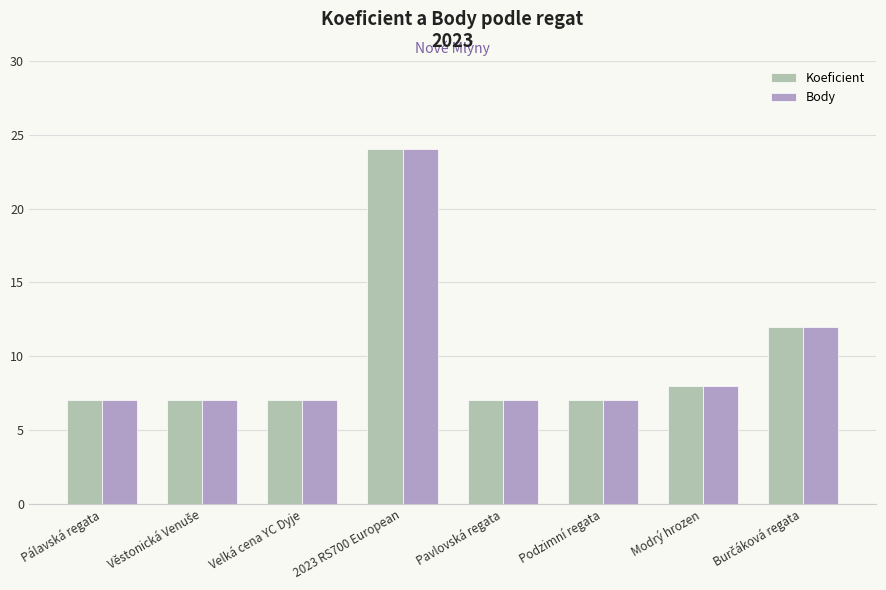

What is the maximum value for Koeficient?

24